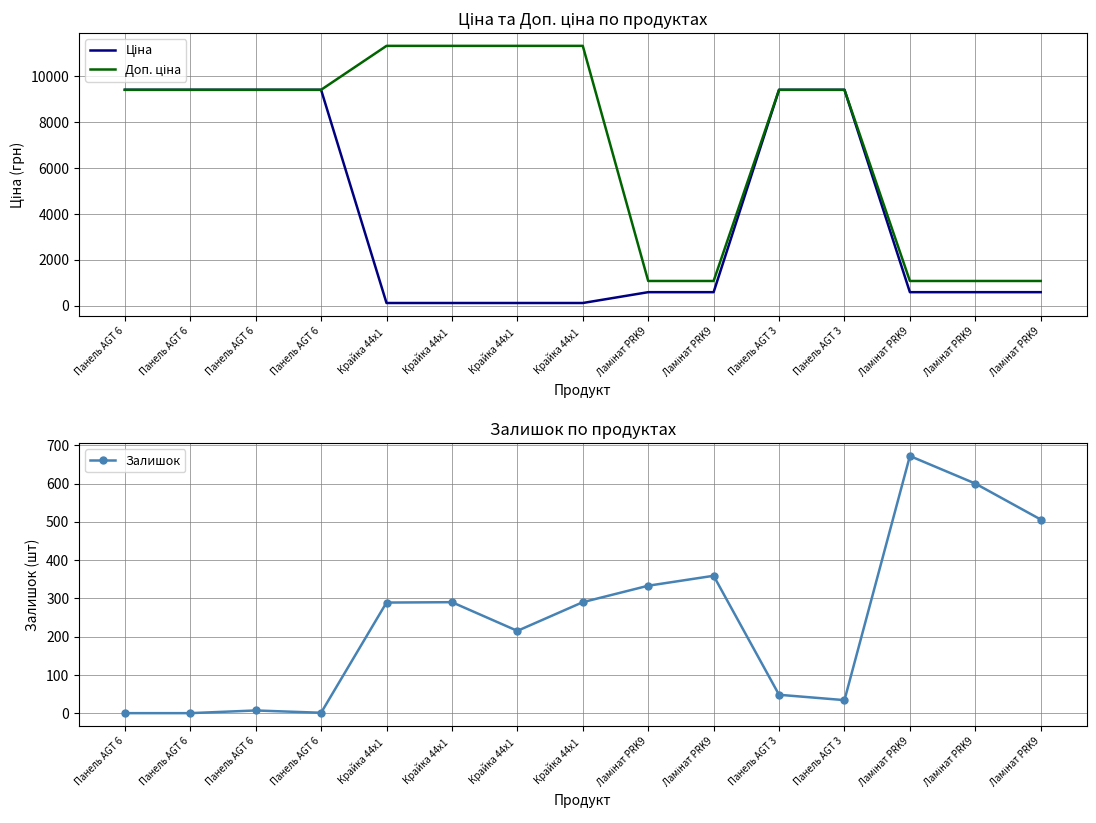

Reading right to left, extract all data points from this chart.

Ціна: 586.0	586.0	586.0	9416.9	9416.9	586.0	586.0	113.3	113.3	113.3	113.3	9416.9	9416.9	9416.9	9416.9
Доп. ціна: 1074.5	1074.5	1074.5	9416.9	9416.9	1074.5	1074.5	11334.0	11334.0	11334.0	11334.0	9416.9	9416.9	9416.9	9416.9
Залишок: 506.0	600.0	672.0	34.0	48.0	359.0	333.0	290.0	215.0	290.0	289.0	1.0	7.0	0.0	0.0